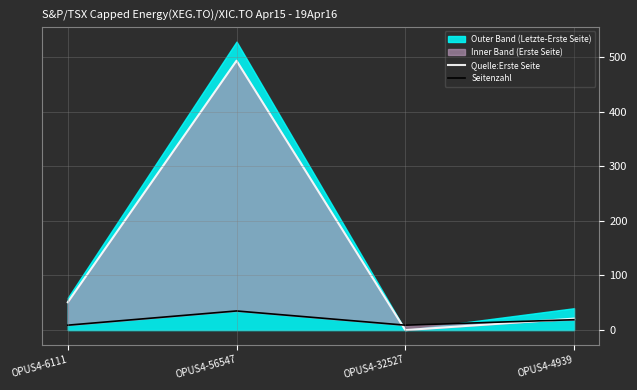

At which category does Seitenzahl reach its first local valley?

OPUS4-32527